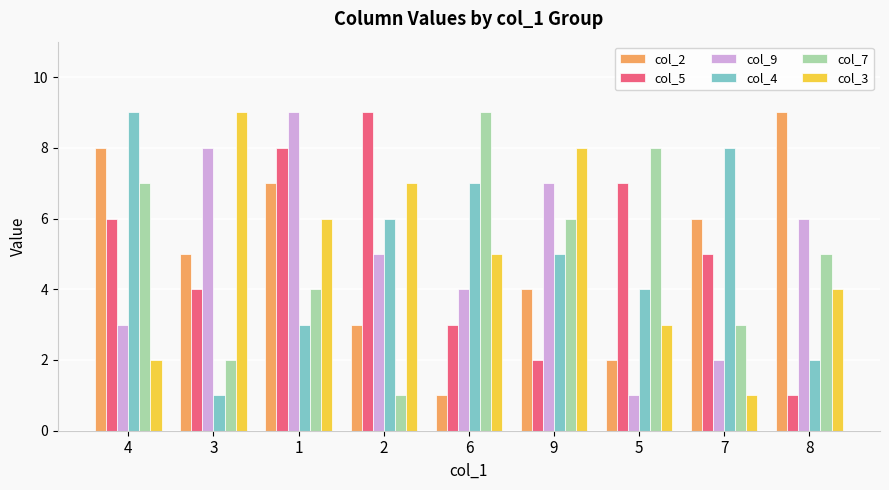

Reading right to left, list all the values displayed in this chart.

col_2: 8=9	7=6	5=2	9=4	6=1	2=3	1=7	3=5	4=8
col_5: 8=1	7=5	5=7	9=2	6=3	2=9	1=8	3=4	4=6
col_9: 8=6	7=2	5=1	9=7	6=4	2=5	1=9	3=8	4=3
col_4: 8=2	7=8	5=4	9=5	6=7	2=6	1=3	3=1	4=9
col_7: 8=5	7=3	5=8	9=6	6=9	2=1	1=4	3=2	4=7
col_3: 8=4	7=1	5=3	9=8	6=5	2=7	1=6	3=9	4=2